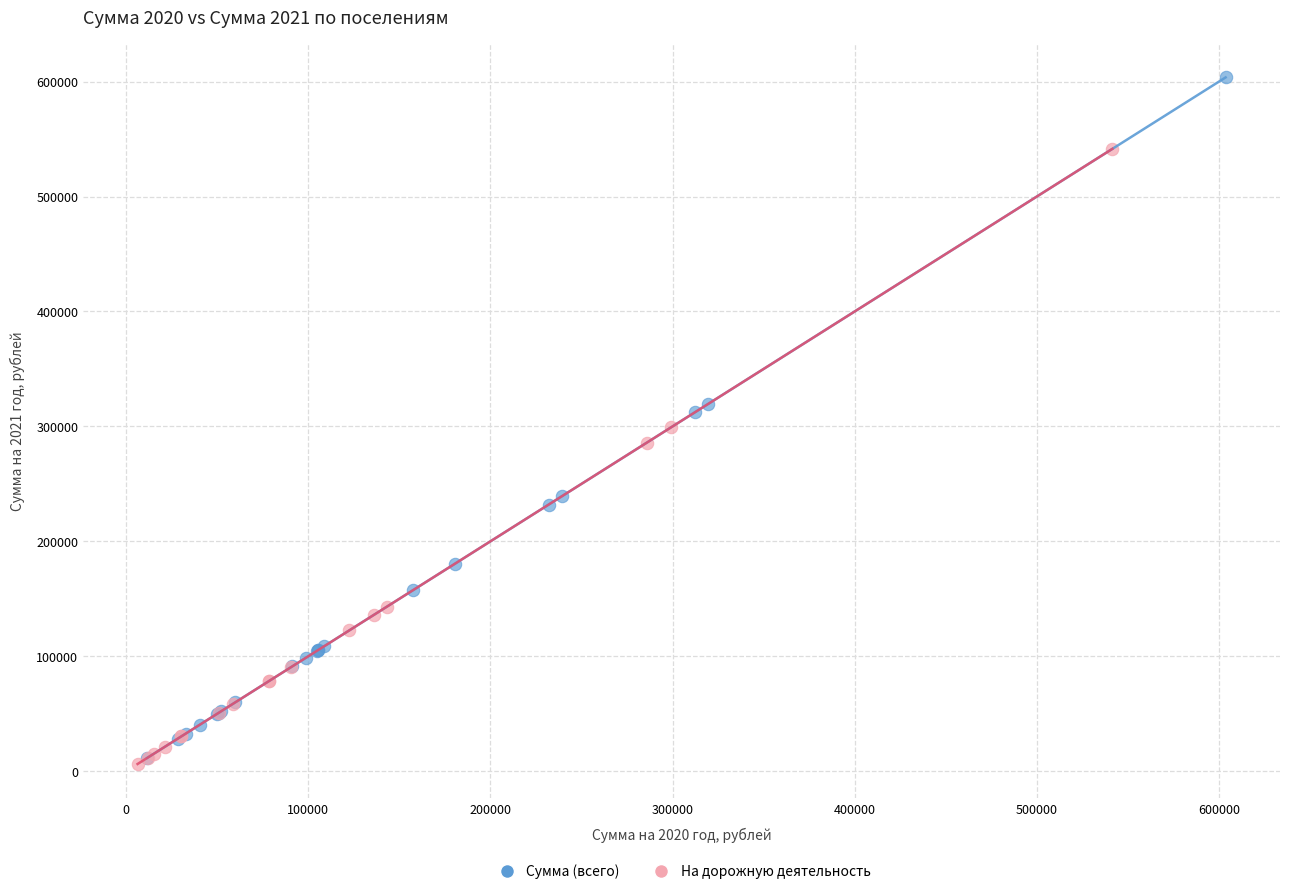

Which series has the widest spread of Y values?

Сумма (всего)